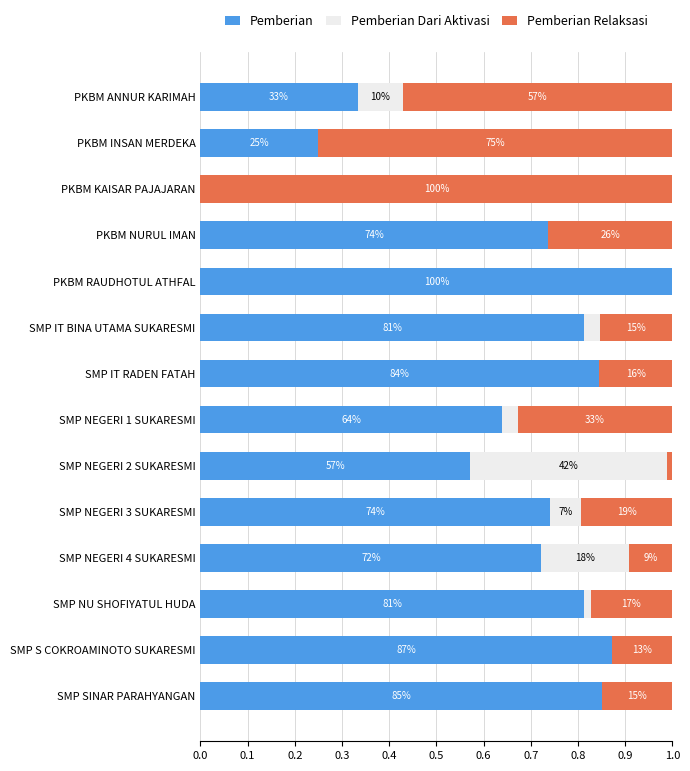

What are all the series names shown in the legend?

Pemberian, Pemberian Dari Aktivasi, Pemberian Relaksasi